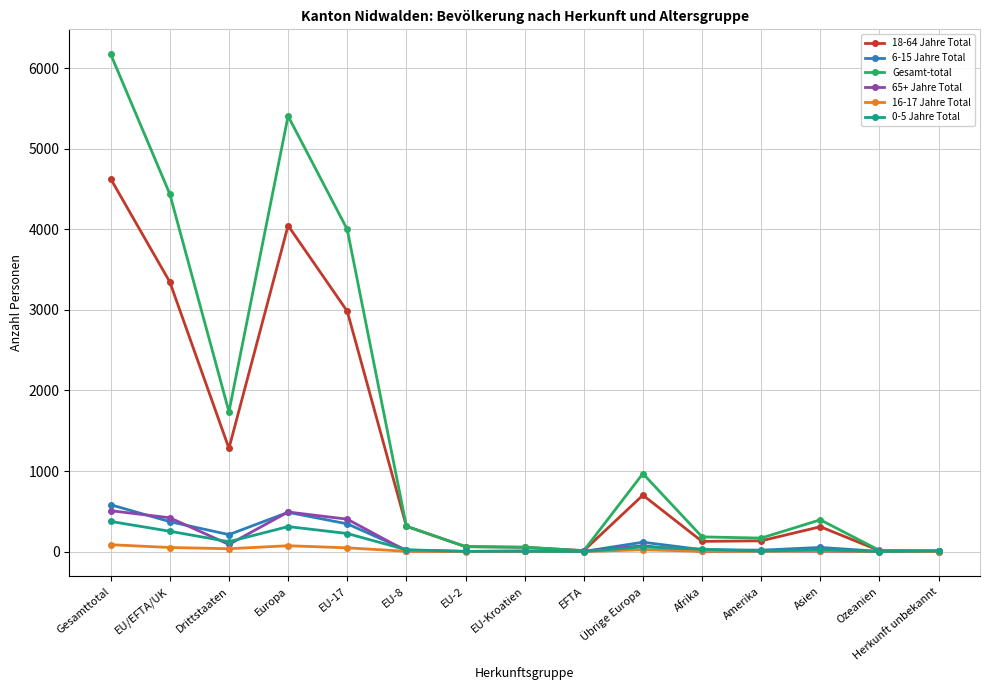

Is it true that 6-15 Jahre Total equals 17 at Amerika?

True